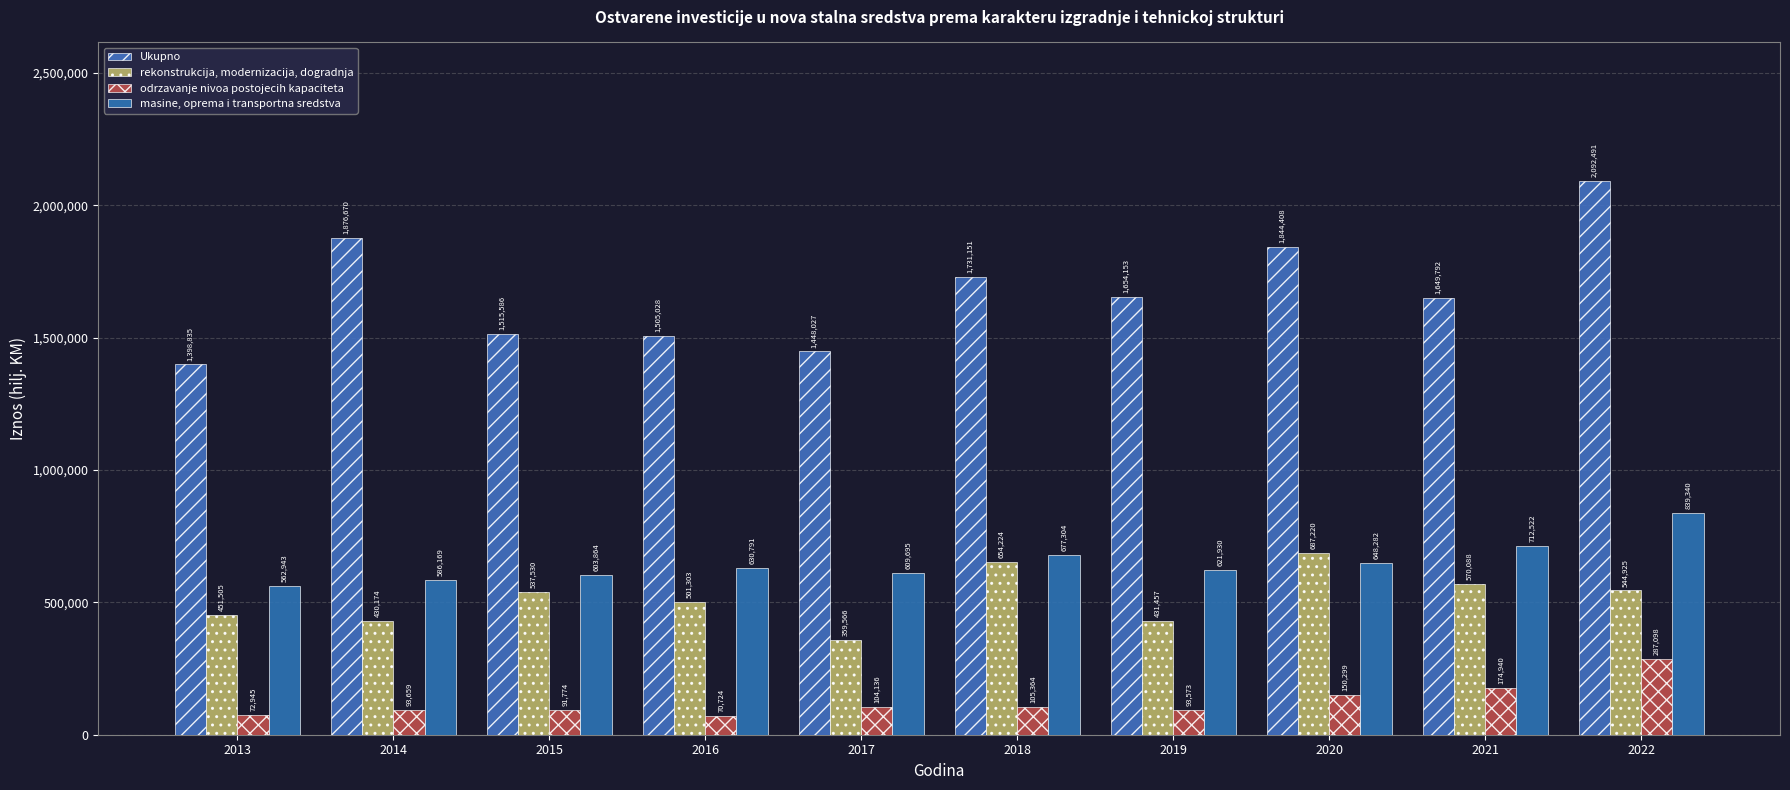

Which series has the widest spread of values?

Ukupno